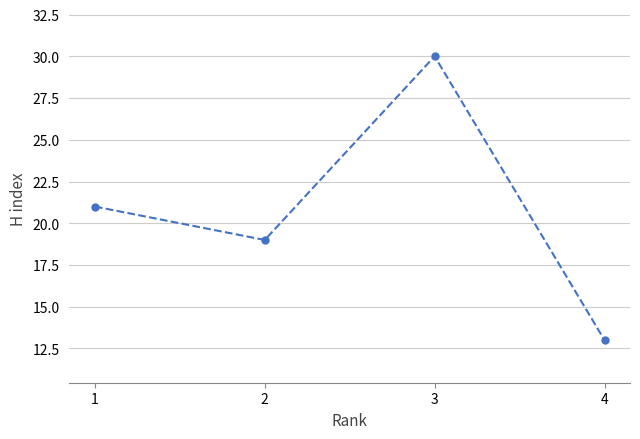

At which category does the chart reach its peak across all series?

3